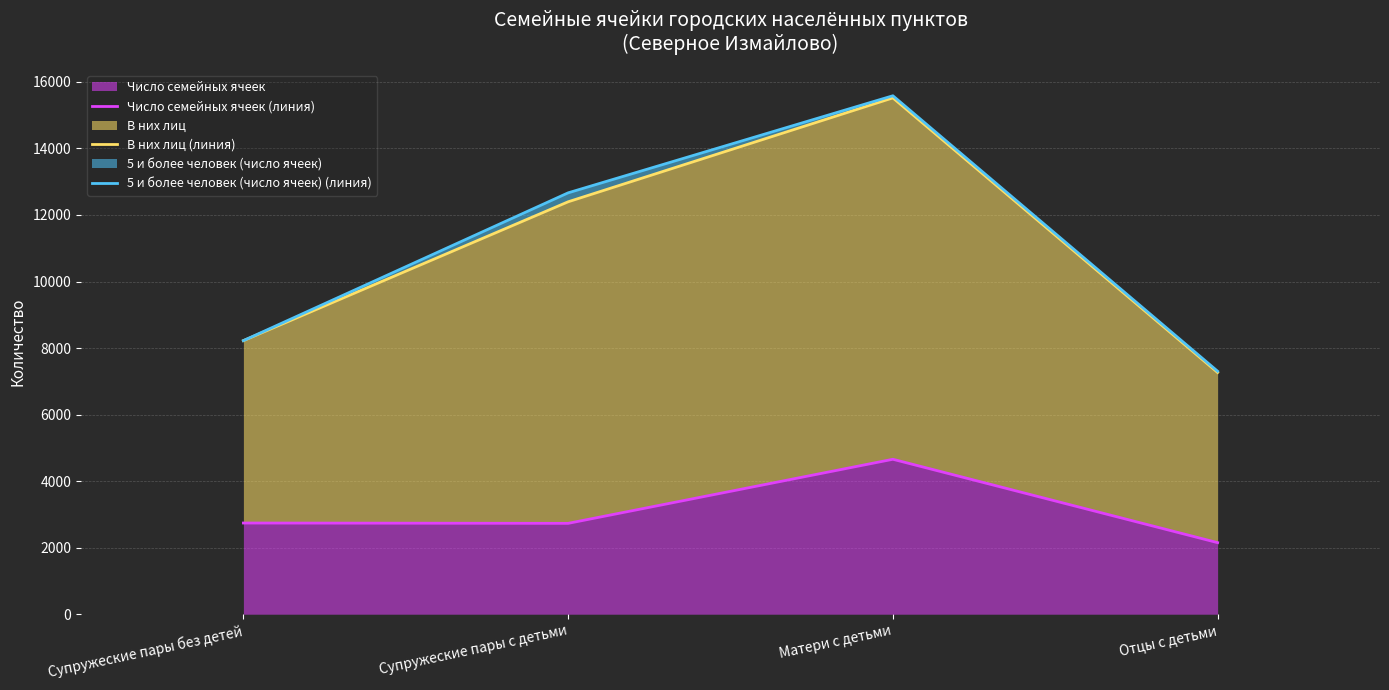

How many В них лиц (линия) values are between 8223 and 15519?

3